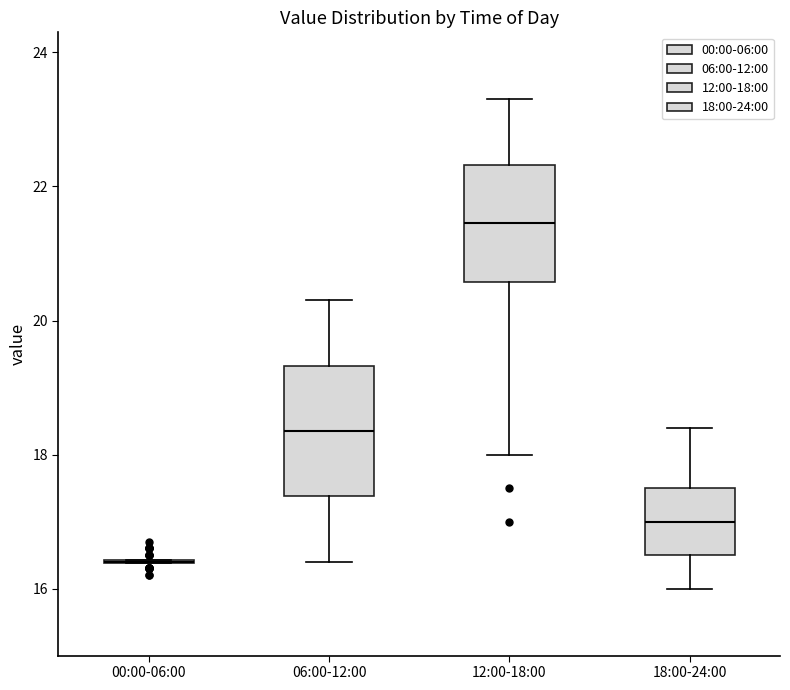

Reading left to right, read every box against the y-axis: the position of its median line, the range the box covers, and the ends of its whiskers. The values are not printed on the chart, so give them approximately, as read against the axis.

00:00-06:00: box collapsed to a line at 16.4, whiskers 16.4 to 16.4
06:00-12:00: median 18.4, box 17.4 to 19.4, whiskers 16.4 to 20.4
12:00-18:00: median 21.4, box 20.6 to 22.4, whiskers 18.0 to 23.4
18:00-24:00: median 17.0, box 16.6 to 17.6, whiskers 16.0 to 18.4